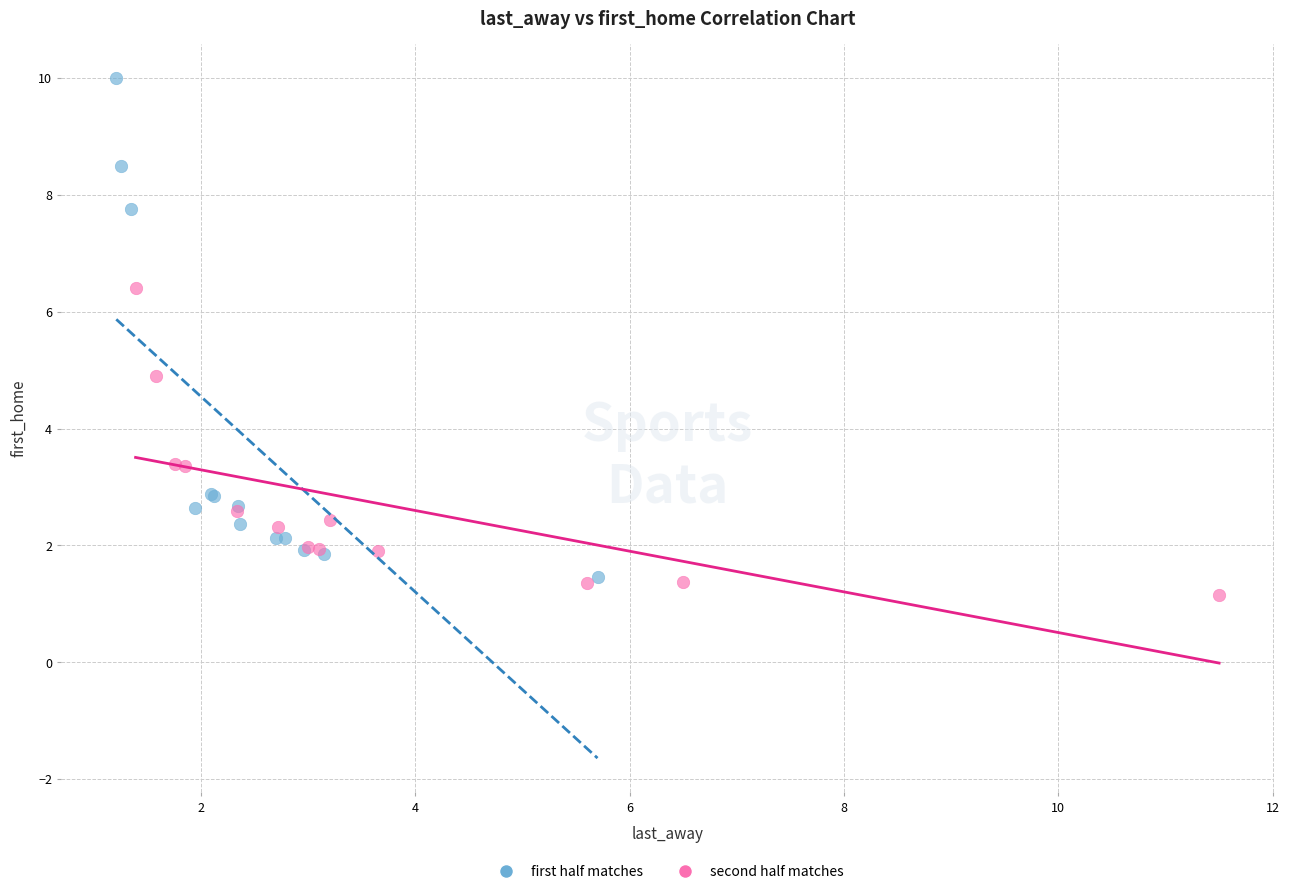

What are all the series names shown in the legend?

first half matches, second half matches